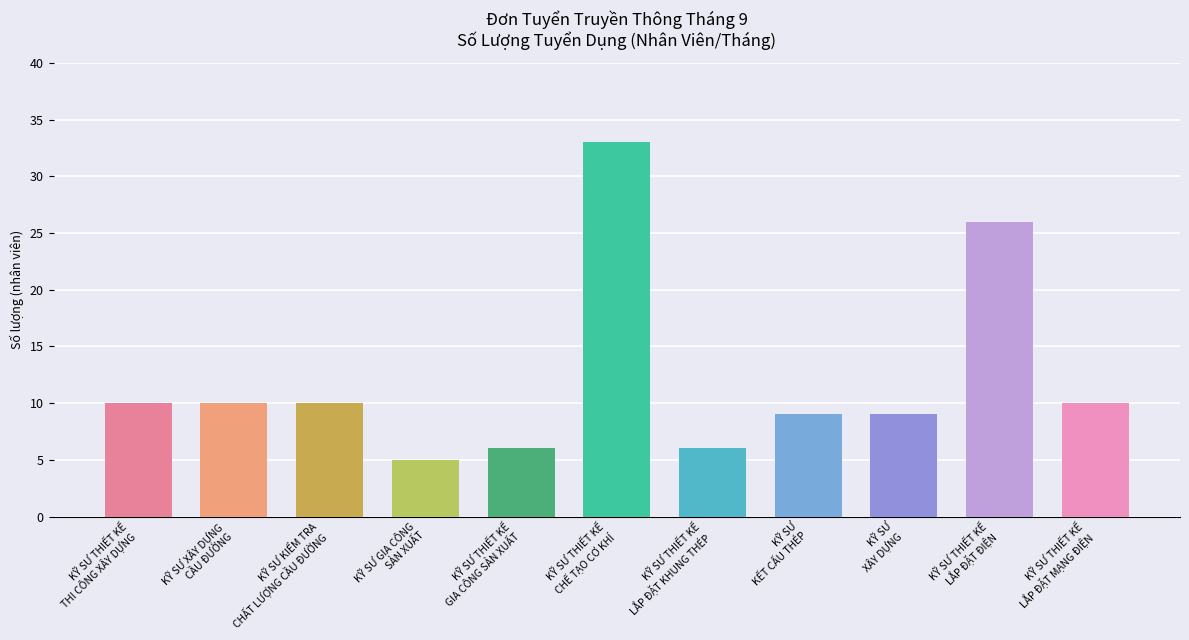

What is the sum of the values at KỸ SƯ GIA CÔNG
SẢN XUẤT and KỸ SƯ THIẾT KẾ
LẮP ĐẶT KHUNG THÉP?

11